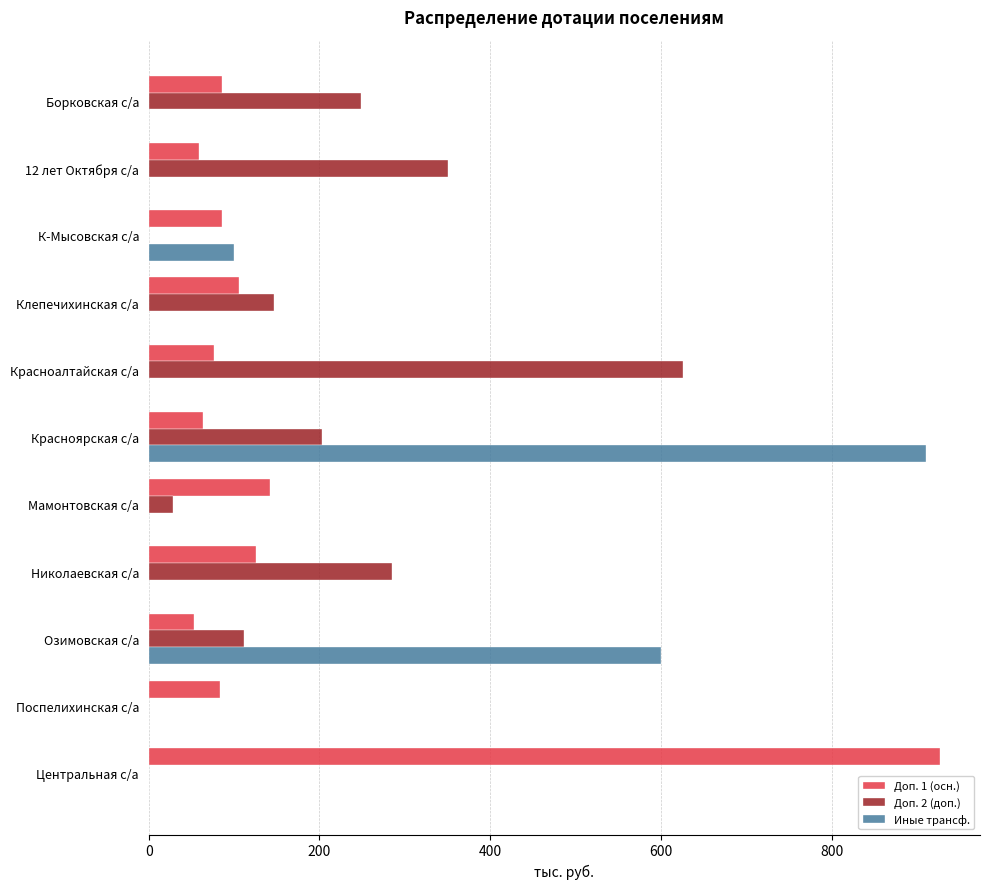

What is the total value across all series at Центральная с/а?

927.3